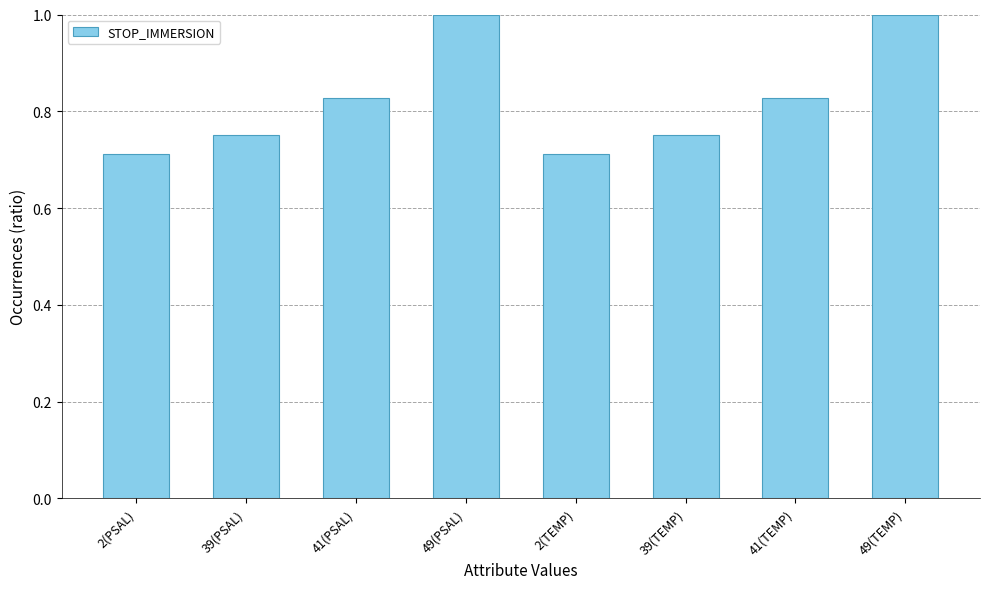

What is the label of the 6th bar from the left?

39(TEMP)